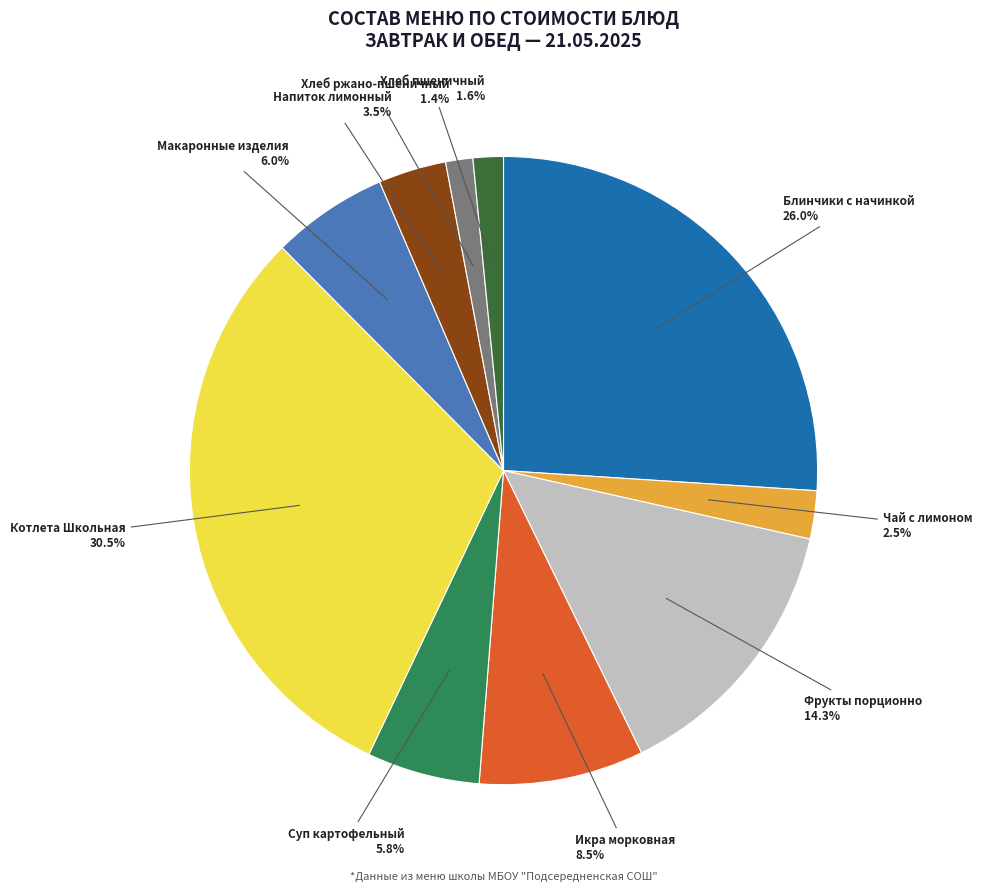

Is there any slice that represents more than half of the pie?

No